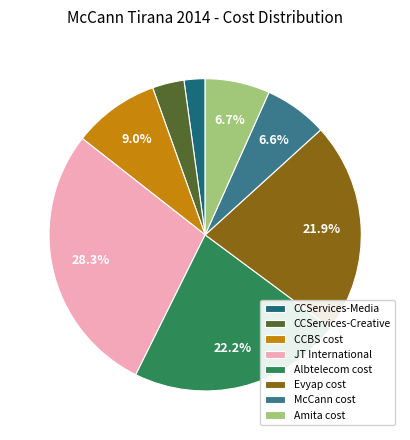

Count the number of slices in the pie.

8